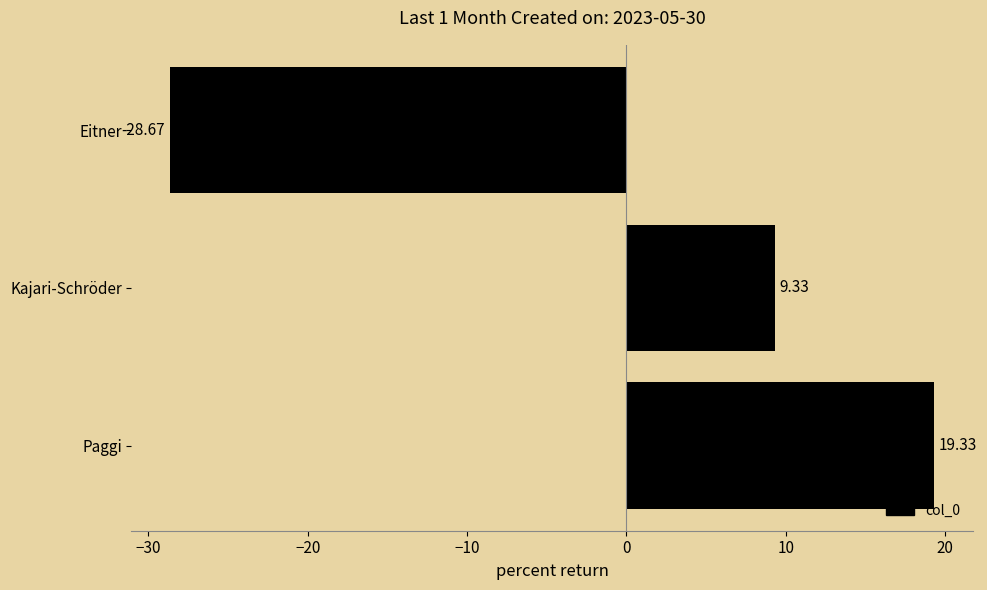

Between Kajari-Schröder and Paggi, which is larger?

Paggi